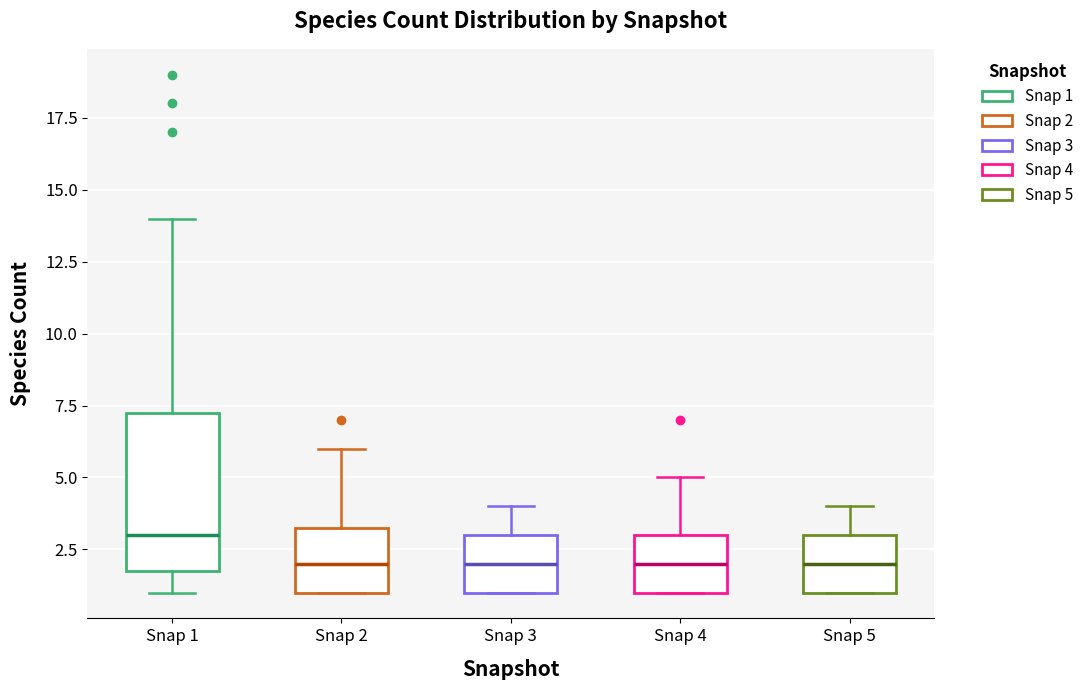

Reading left to right, transcribe this box plot: for each box, give where its median line is, the range the box spans, and where its two whiskers end, as read against the y-axis. The values are not printed on the chart, so give them approximately, as read against the axis.

Snap 1: median 3.0, box 2.0 to 7.5, whiskers 1.0 to 14.0
Snap 2: median 2.0, box 1.0 to 3.5, whiskers 1.0 to 6.0
Snap 3: median 2.0, box 1.0 to 3.0, whiskers 1.0 to 4.0
Snap 4: median 2.0, box 1.0 to 3.0, whiskers 1.0 to 5.0
Snap 5: median 2.0, box 1.0 to 3.0, whiskers 1.0 to 4.0